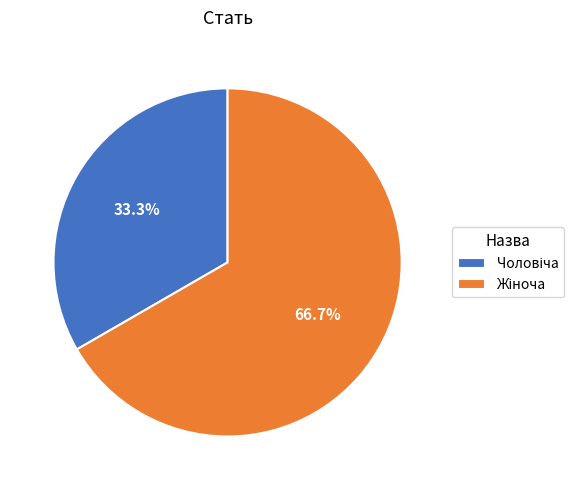

Does any single category account for the majority?

Yes